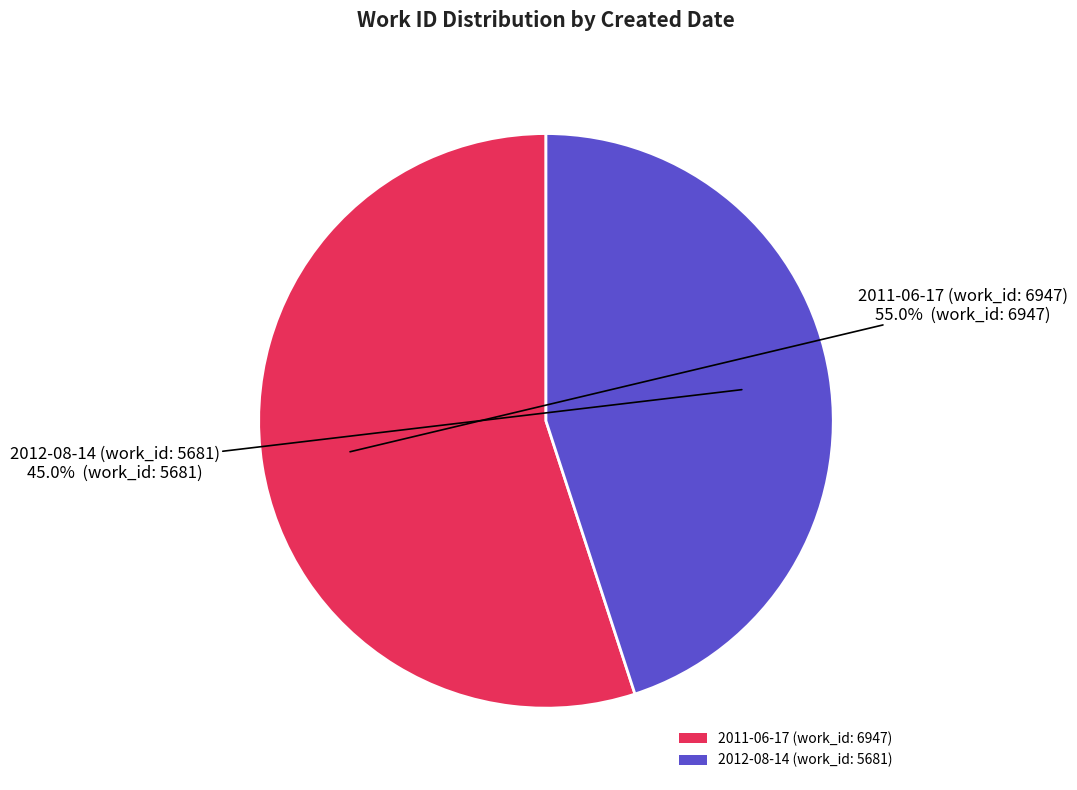

Which slice is the largest?

2011-06-17 (work_id: 6947)